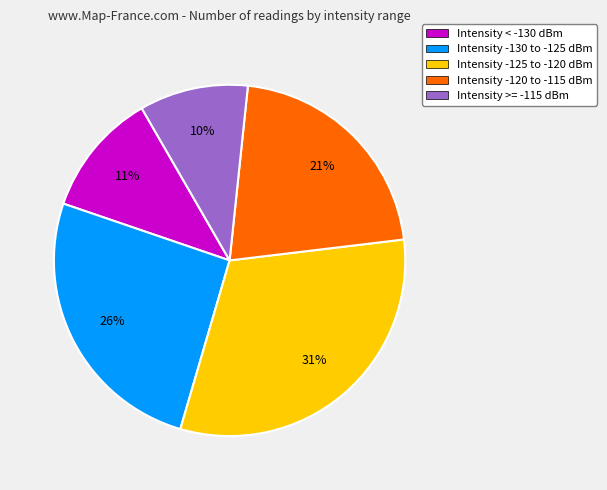

The Intensity >= -115 dBm slice represents 23% of the pie. True or false?

False